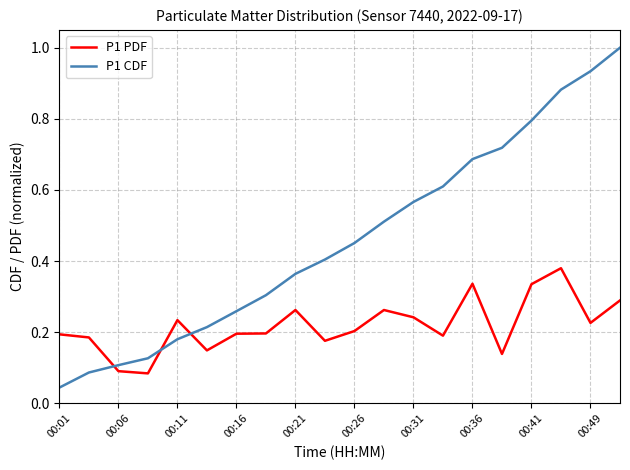

True or false: P1 CDF has more than 0 interior local peaks.

False